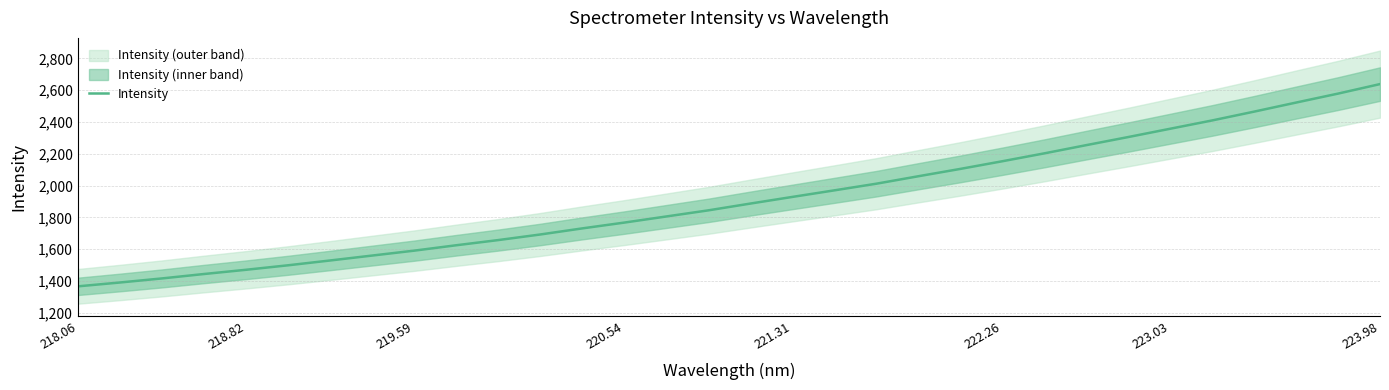

What is the difference between the maximum and second lowest values?

1248.7